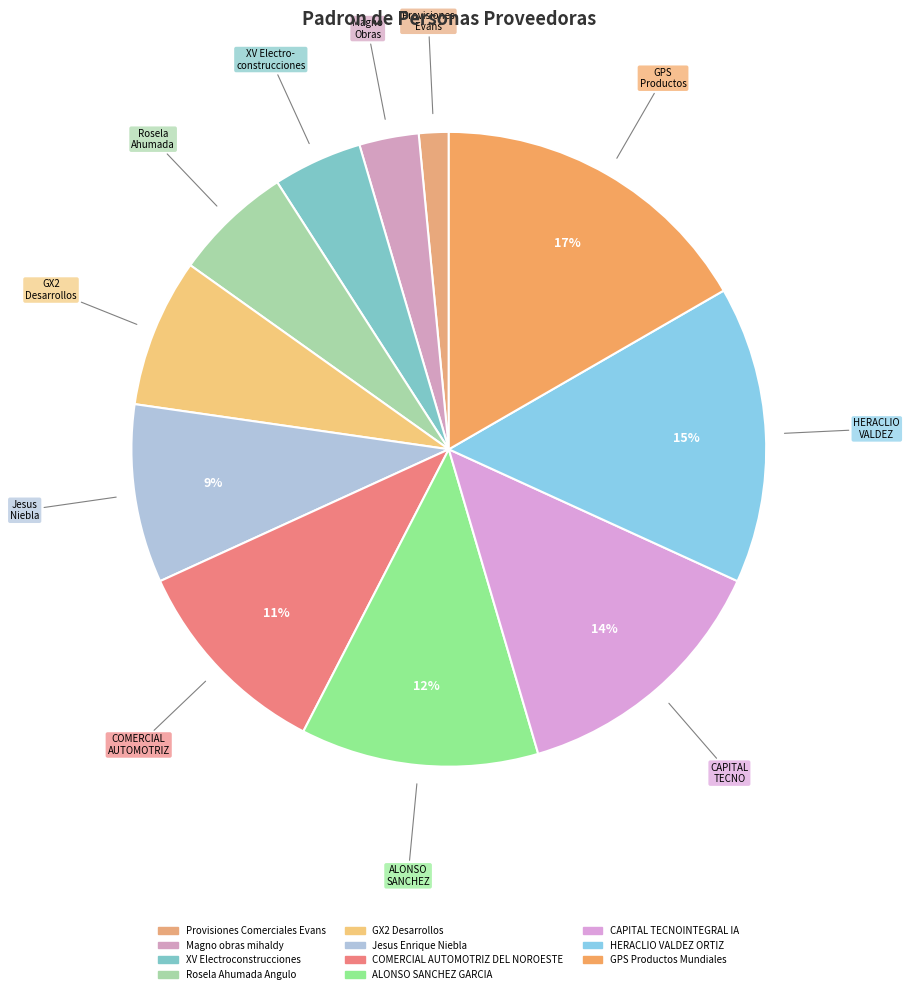

Combined, do ALONSO SANCHEZ GARCIA and COMERCIAL AUTOMOTRIZ DEL NOROESTE account for over 50%?

No